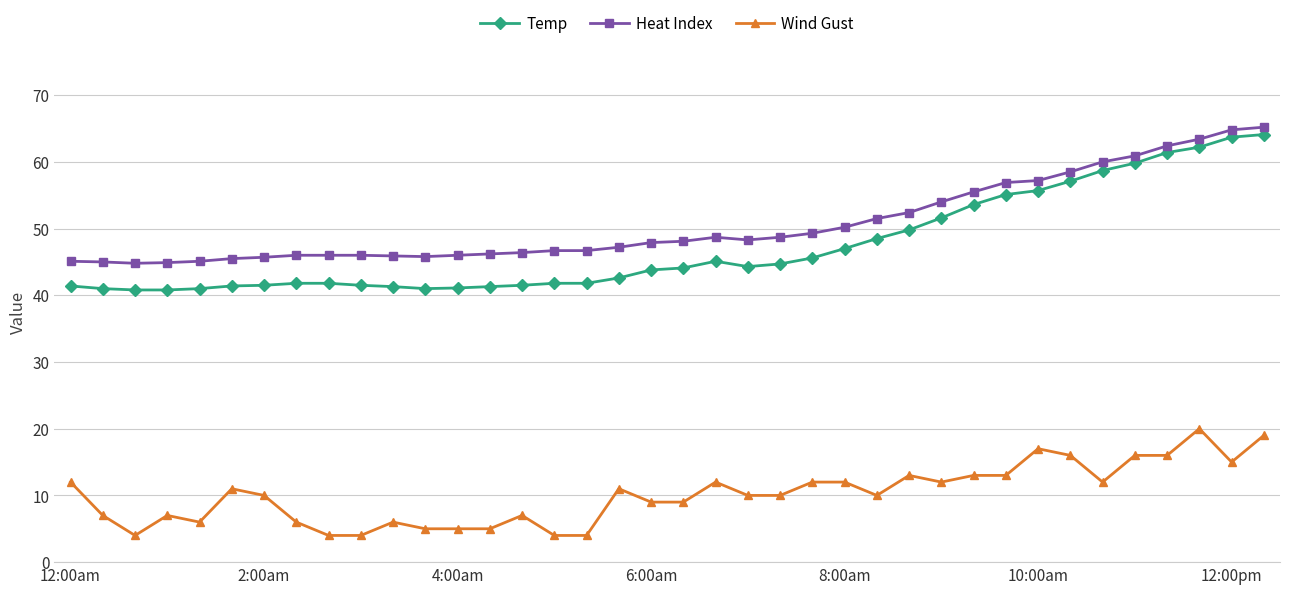

True or false: Heat Index has more than 0 points higher than both neighbors.

True